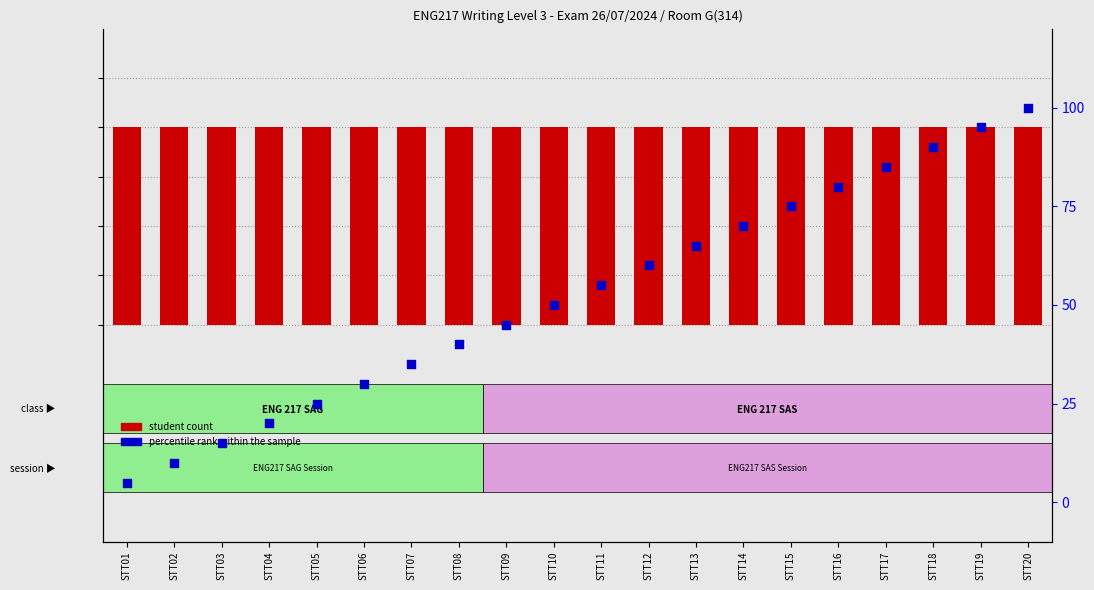

What is the total value across all series at STT14?

71.0